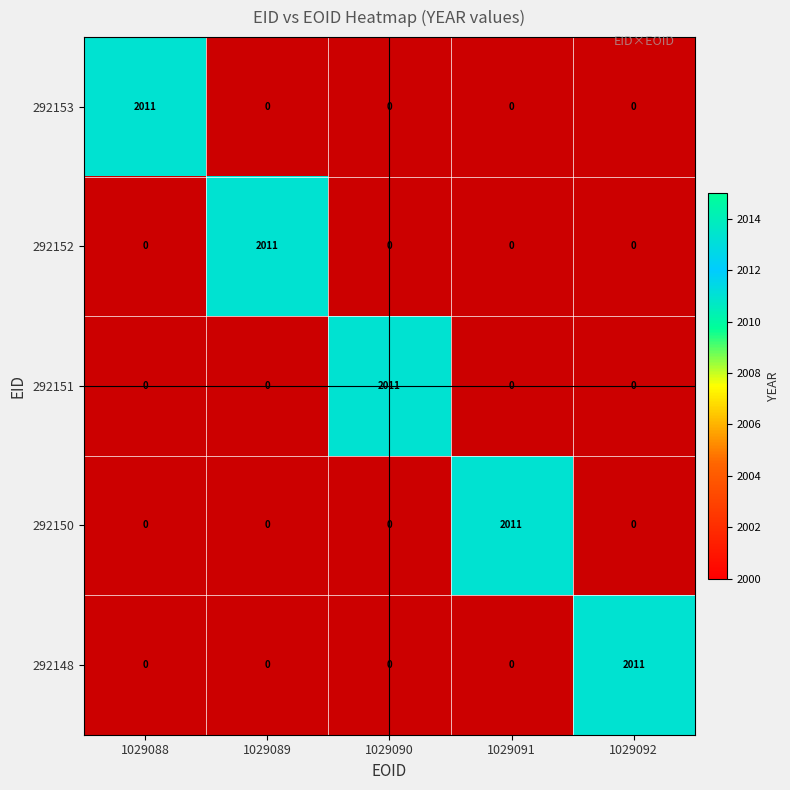

At which category does the chart reach its minimum across all series?

1029089